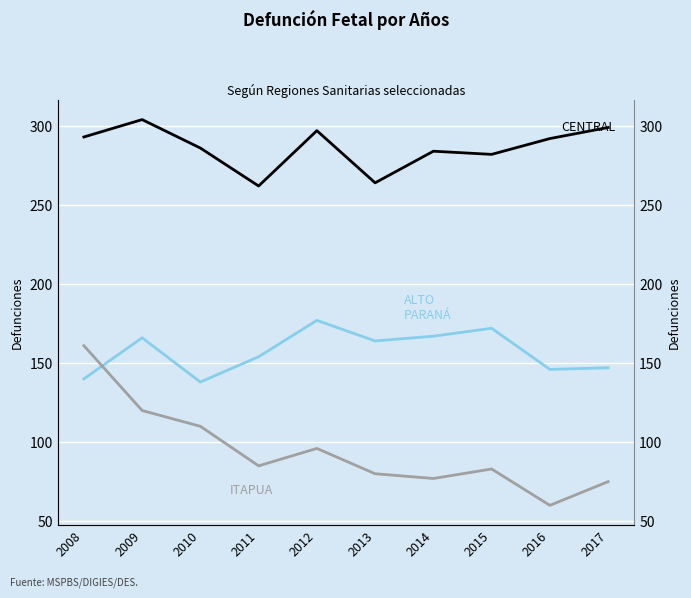

How many values in the ALTO PARANA series are below 164?

5